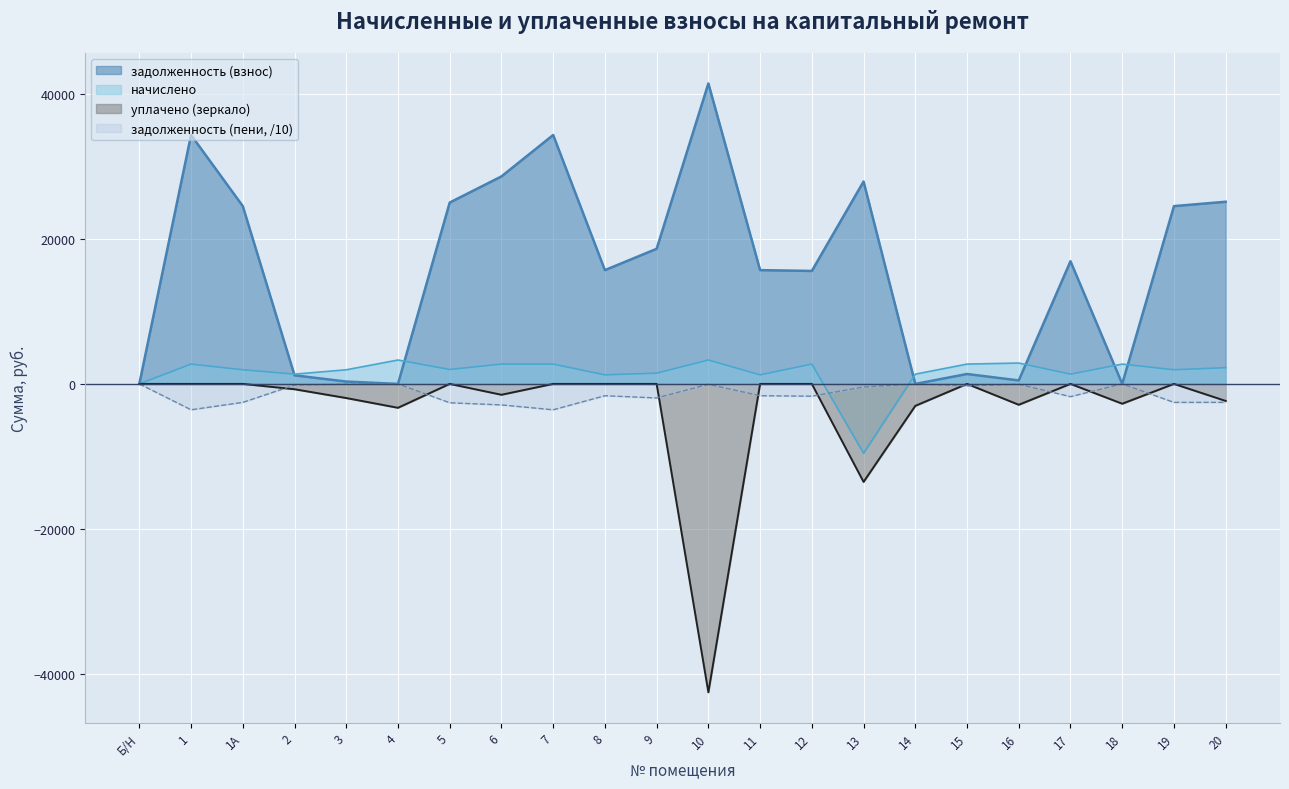

The value of уплачено at 16 is -2878.3. True or false?

True